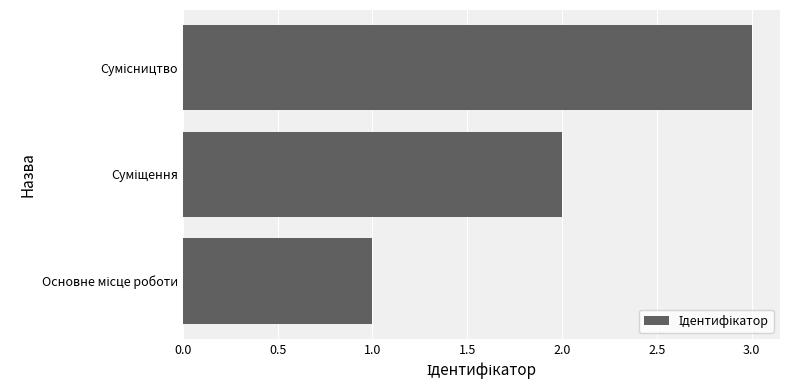

What is the greatest value displayed?

3